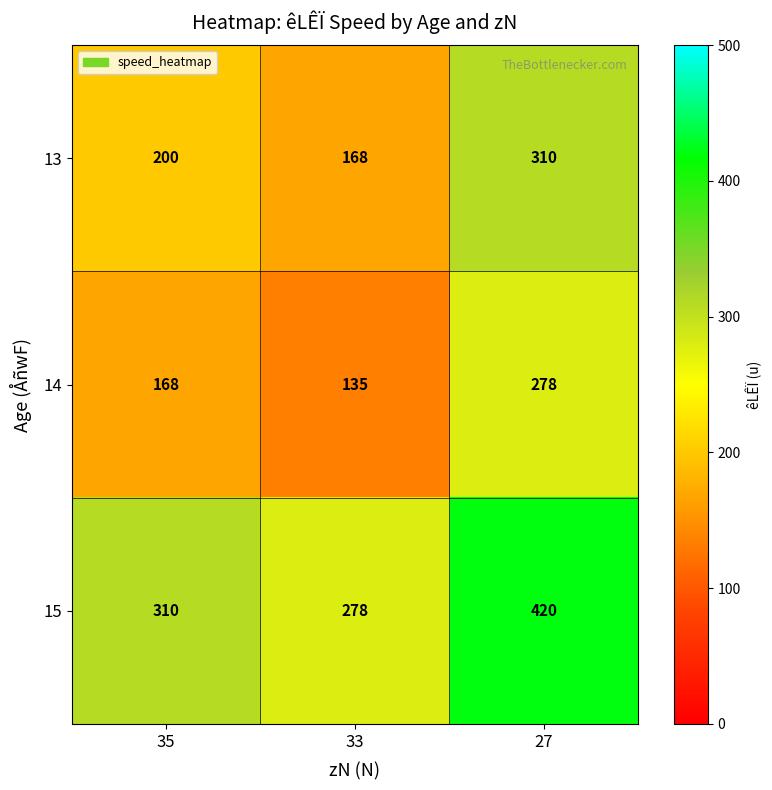

How many data points does each series have?

3